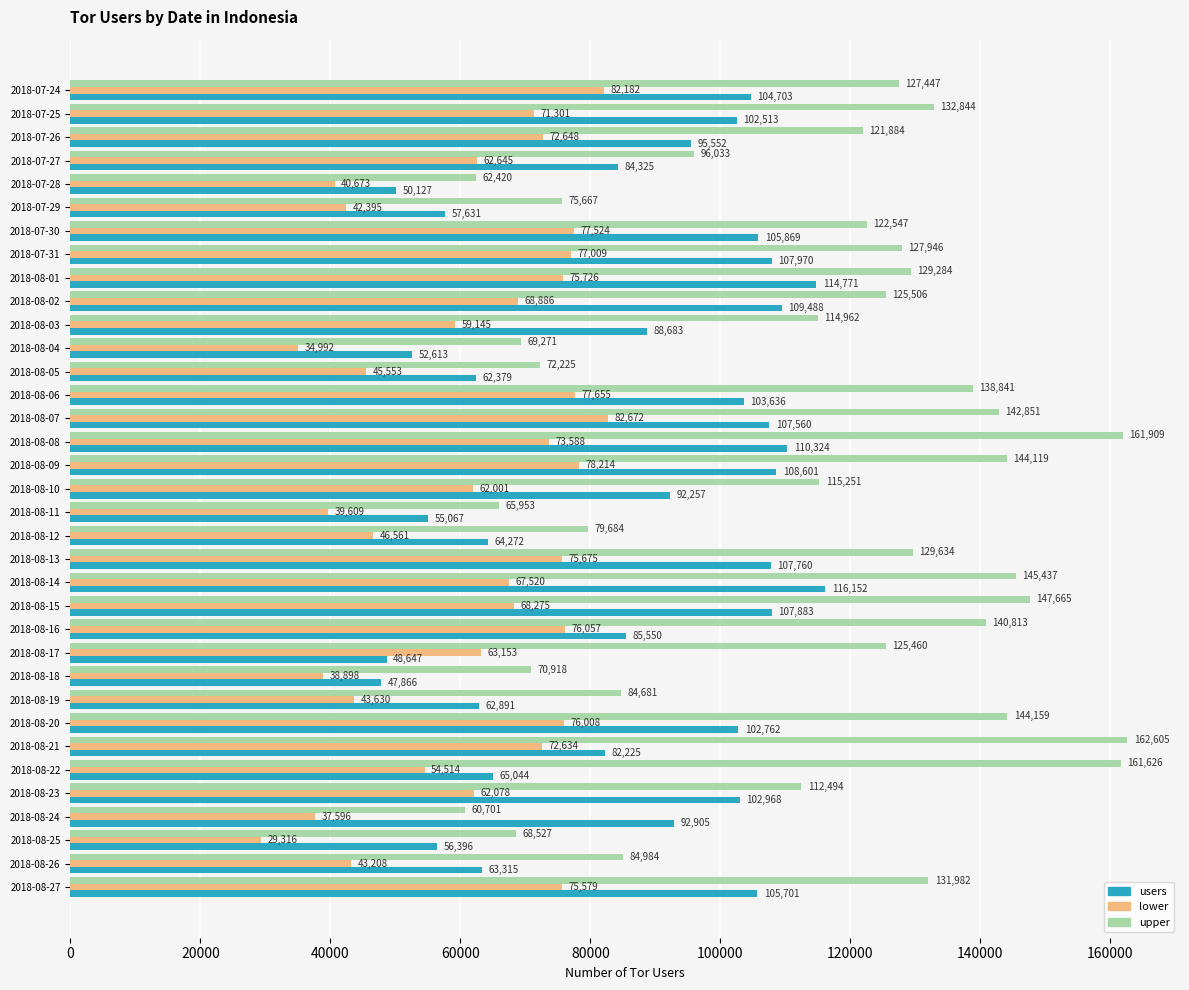

List the labels in order of upper value, largest first.

2018-08-21, 2018-08-08, 2018-08-22, 2018-08-15, 2018-08-14, 2018-08-20, 2018-08-09, 2018-08-07, 2018-08-16, 2018-08-06, 2018-07-25, 2018-08-27, 2018-08-13, 2018-08-01, 2018-07-31, 2018-07-24, 2018-08-02, 2018-08-17, 2018-07-30, 2018-07-26, 2018-08-10, 2018-08-03, 2018-08-23, 2018-07-27, 2018-08-26, 2018-08-19, 2018-08-12, 2018-07-29, 2018-08-05, 2018-08-18, 2018-08-04, 2018-08-25, 2018-08-11, 2018-07-28, 2018-08-24